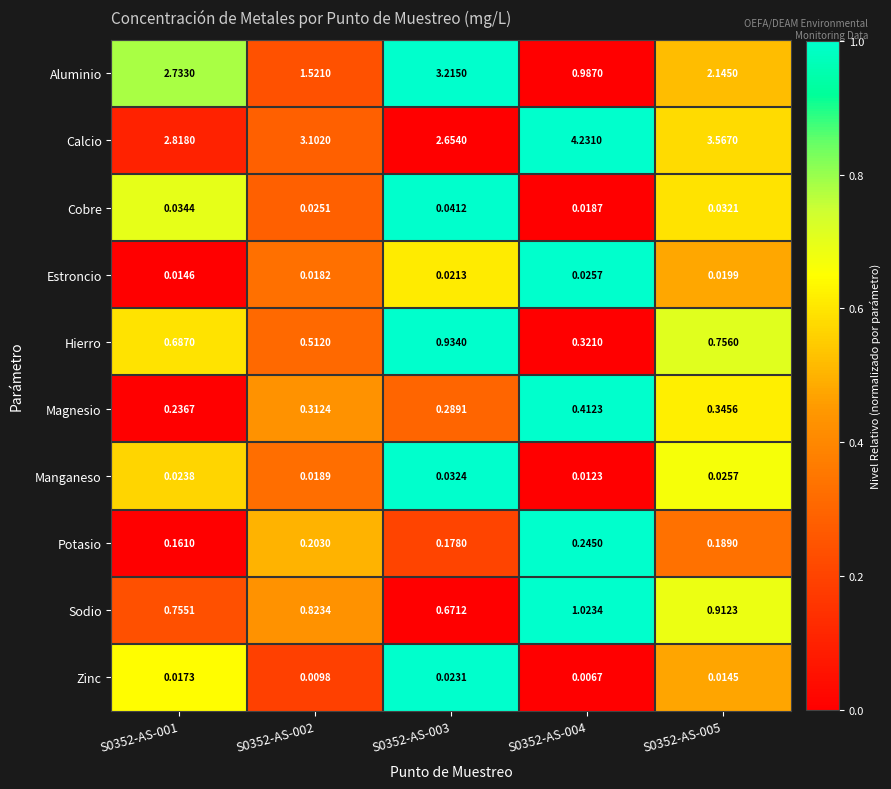

At S0352-AS-003, list the series in order from largest to smallest.

Aluminio, Calcio, Hierro, Sodio, Magnesio, Potasio, Cobre, Manganeso, Zinc, Estroncio